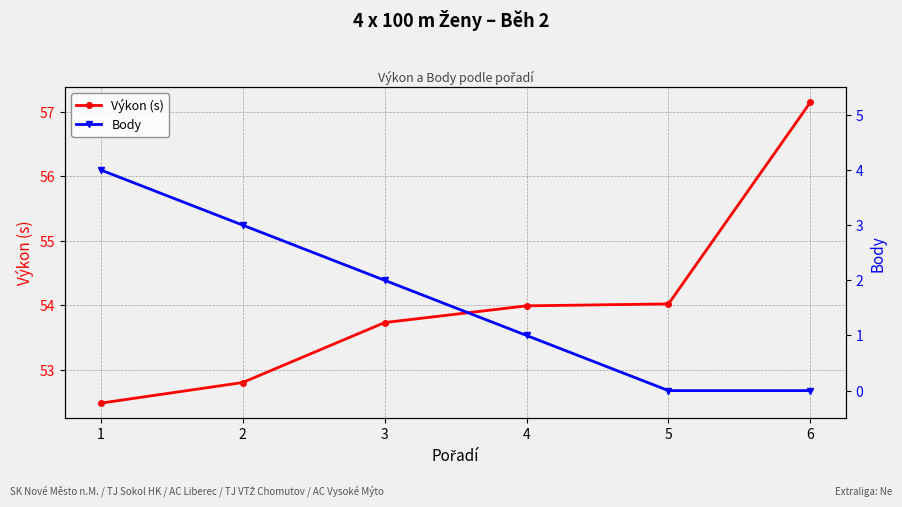

What is the value of the Výkon (s) point at the 3rd from the left?

53.7